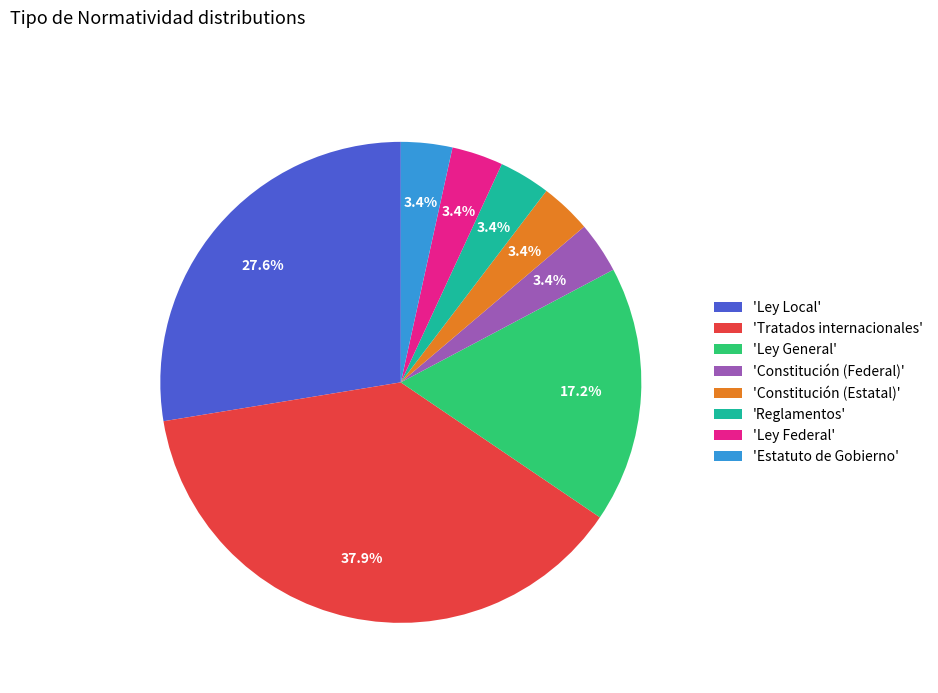

What is the largest slice in the pie chart?

'Tratados internacionales'